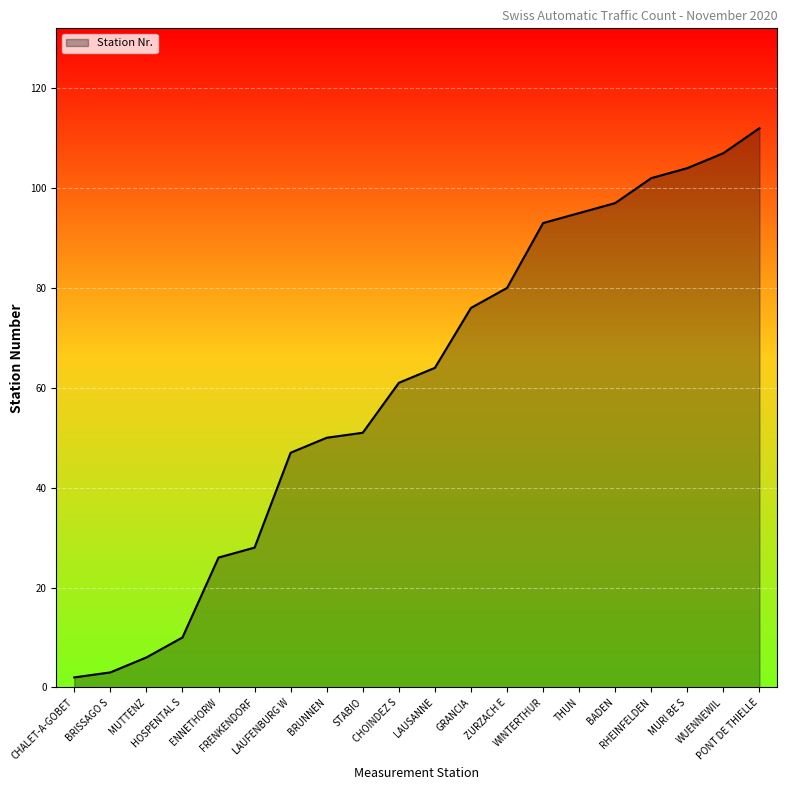

Reading left to right, list all the values displayed in this chart.

CHALET-A-GOBET=2	BRISSAGO S=3	MUTTENZ=6	HOSPENTAL S=10	ENNETHORW=26	FRENKENDORF=28	LAUFENBURG W=47	BRUNNEN=50	STABIO=51	CHOINDEZ S=61	LAUSANNE=64	GRANCIA=76	ZURZACH E=80	WINTERTHUR=93	THUN=95	BADEN=97	RHEINFELDEN=102	MURI BE S=104	WUENNEWIL=107	PONT DE THIELLE=112